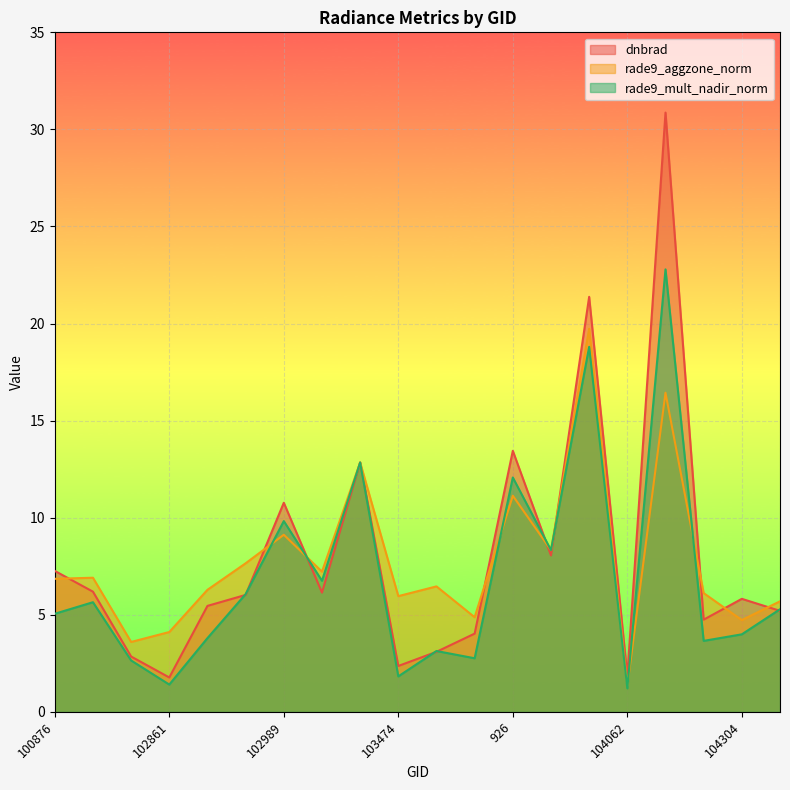

How many data points does each series have?

20